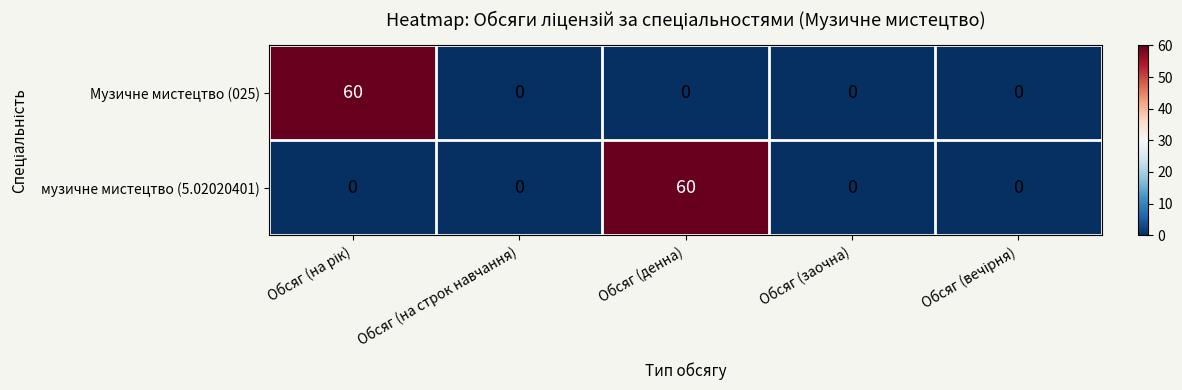

Rank the series at Обсяг (денна) from highest to lowest value.

музичне мистецтво (5.02020401), Музичне мистецтво (025)